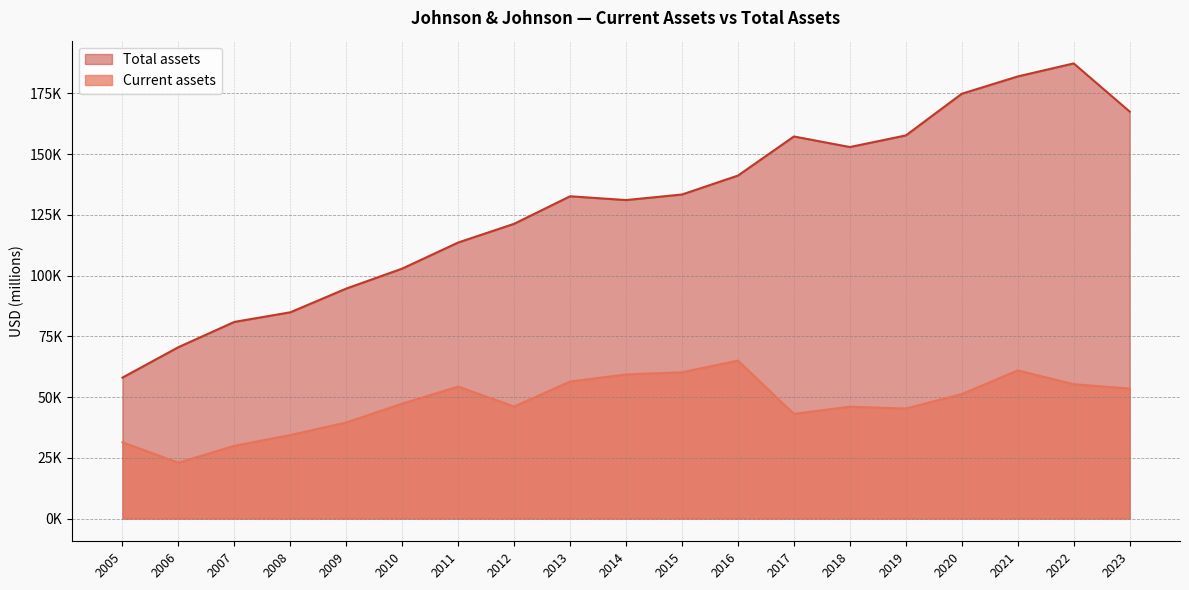

Which series has the largest total across all categories?

Total assets